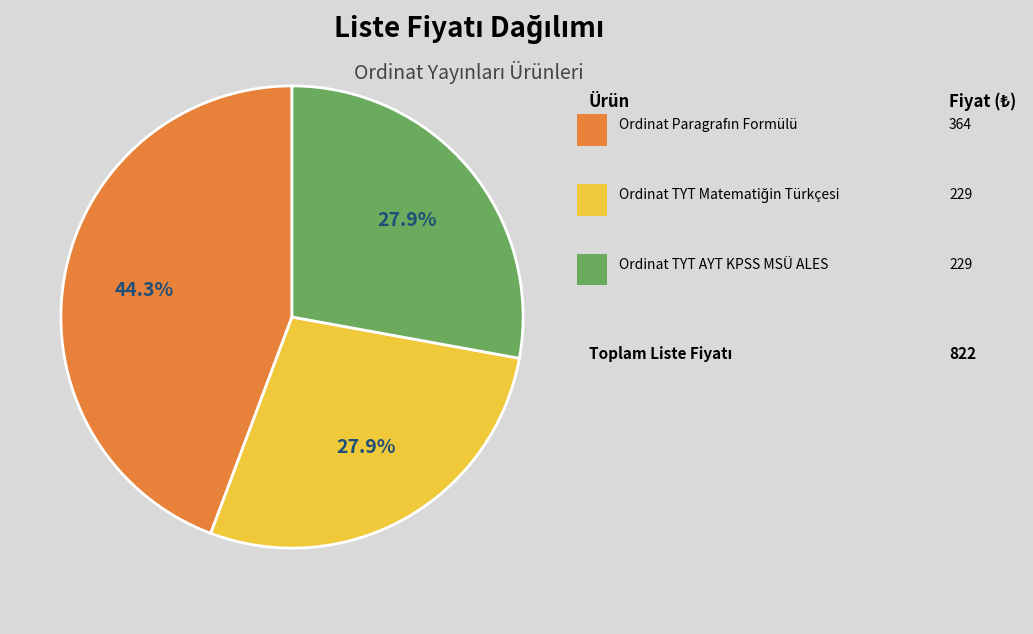

Does any single category account for the majority?

No